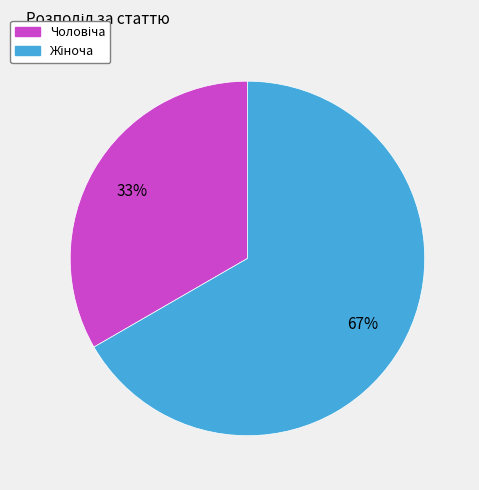

To the nearest percent, what is the average slice percentage?

50%